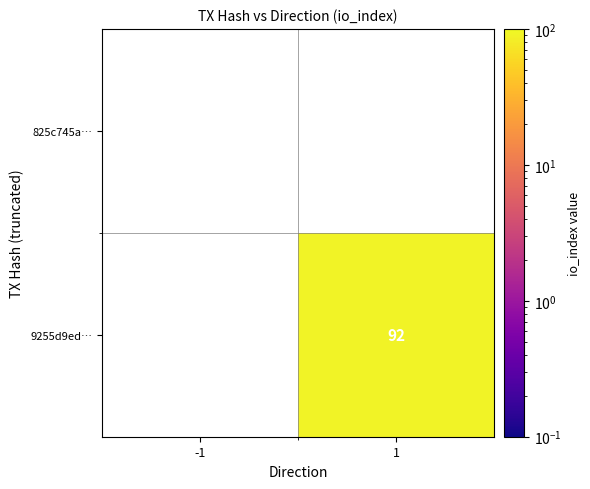

The value of 9255d9ed… at 1 is 92. True or false?

True